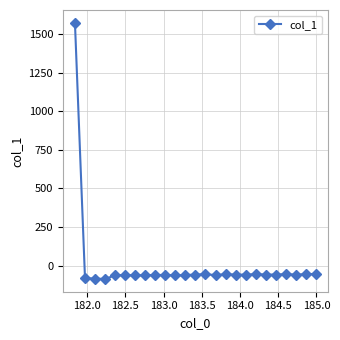

What is the minimum value shown in the chart?

-86.2